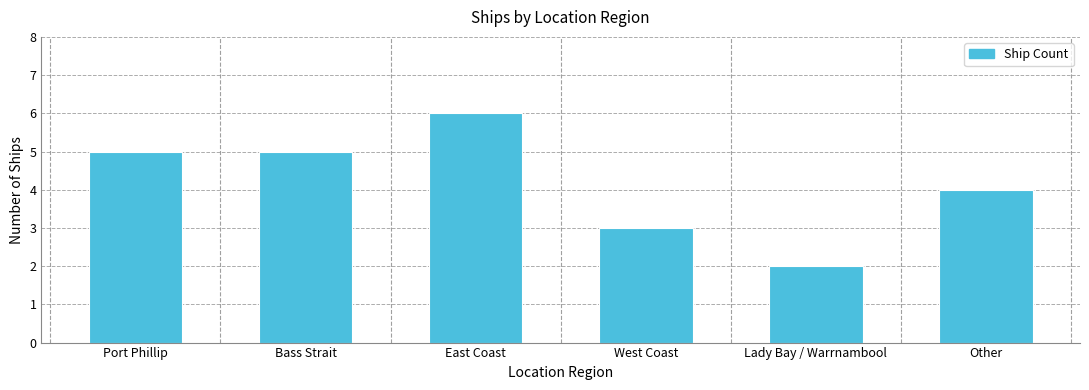

Where is the data nearest to the value 4?

Other